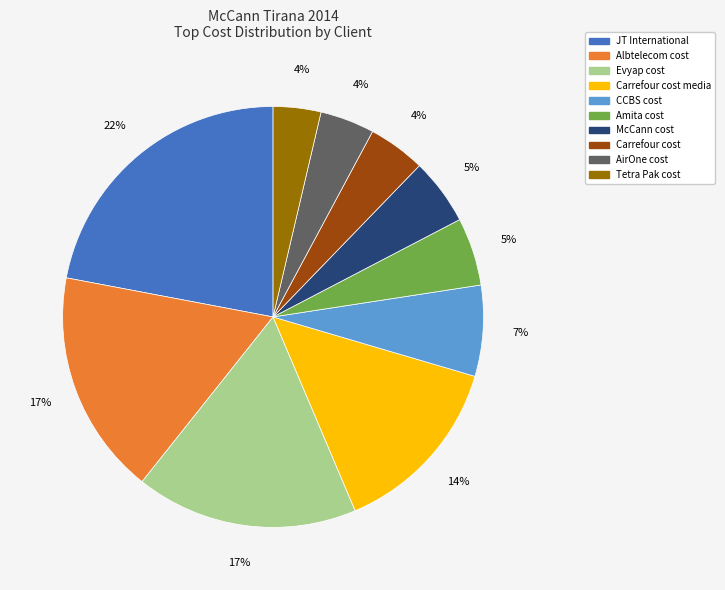

Is there a majority slice in this chart?

No